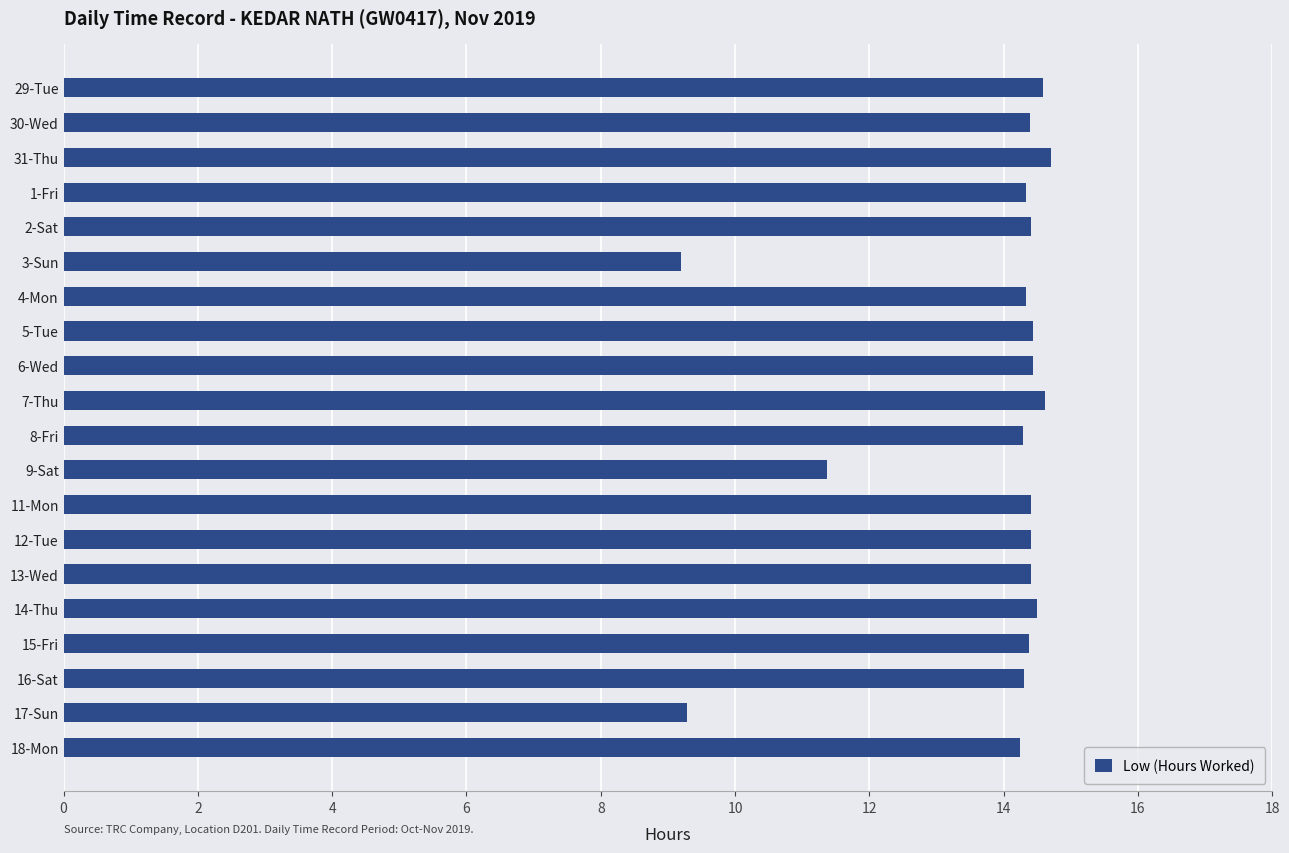

What is the ratio of the value at 1-Fri to the value at 15-Fri?

1.0